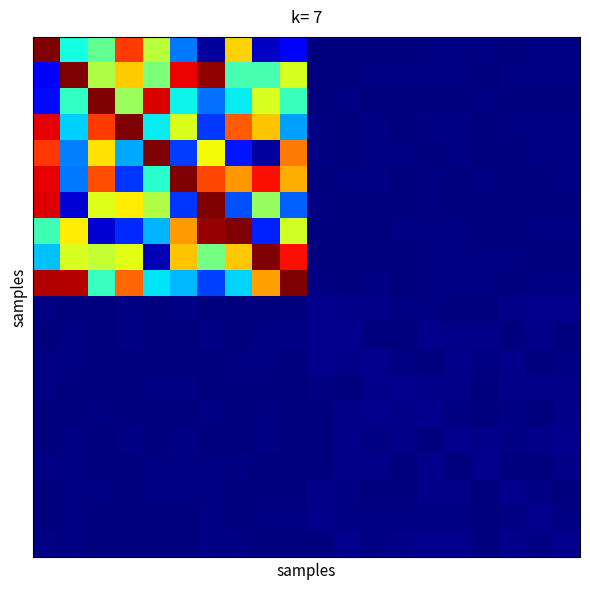

Which label corresponds to the smallest value in the chart?

9